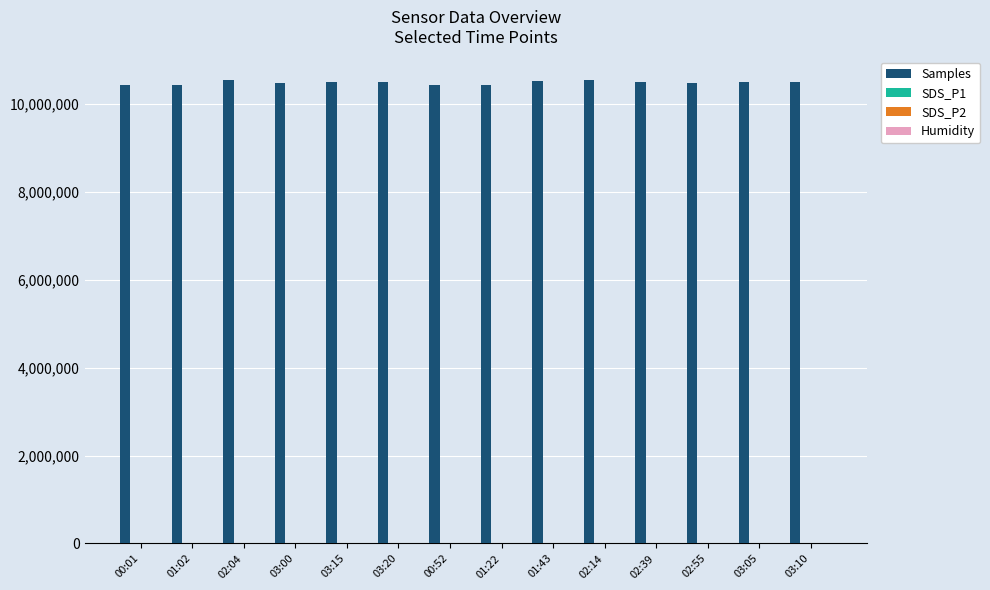

What is the greatest value displayed?

10544735.0